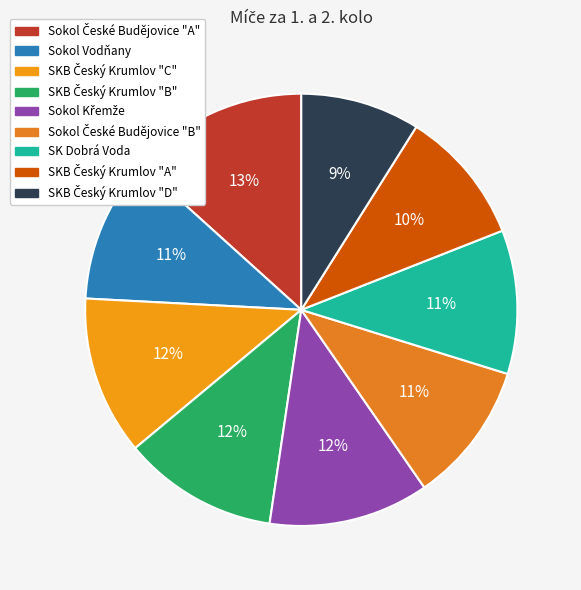

Count the number of slices in the pie.

9